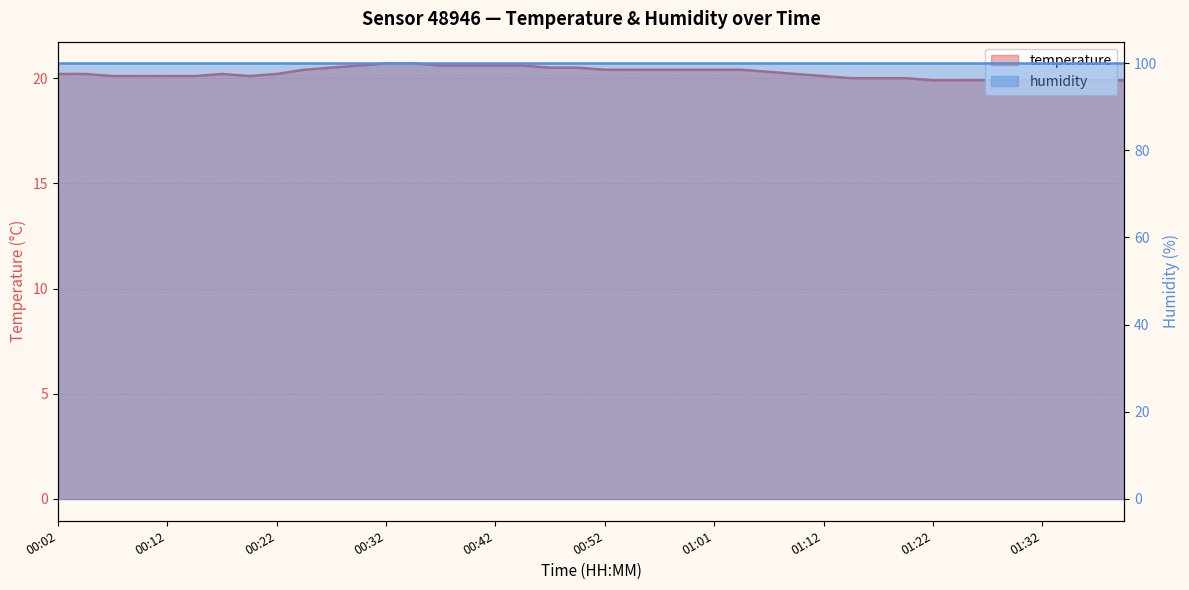

The value at 00:47 is 20.5. True or false?

True